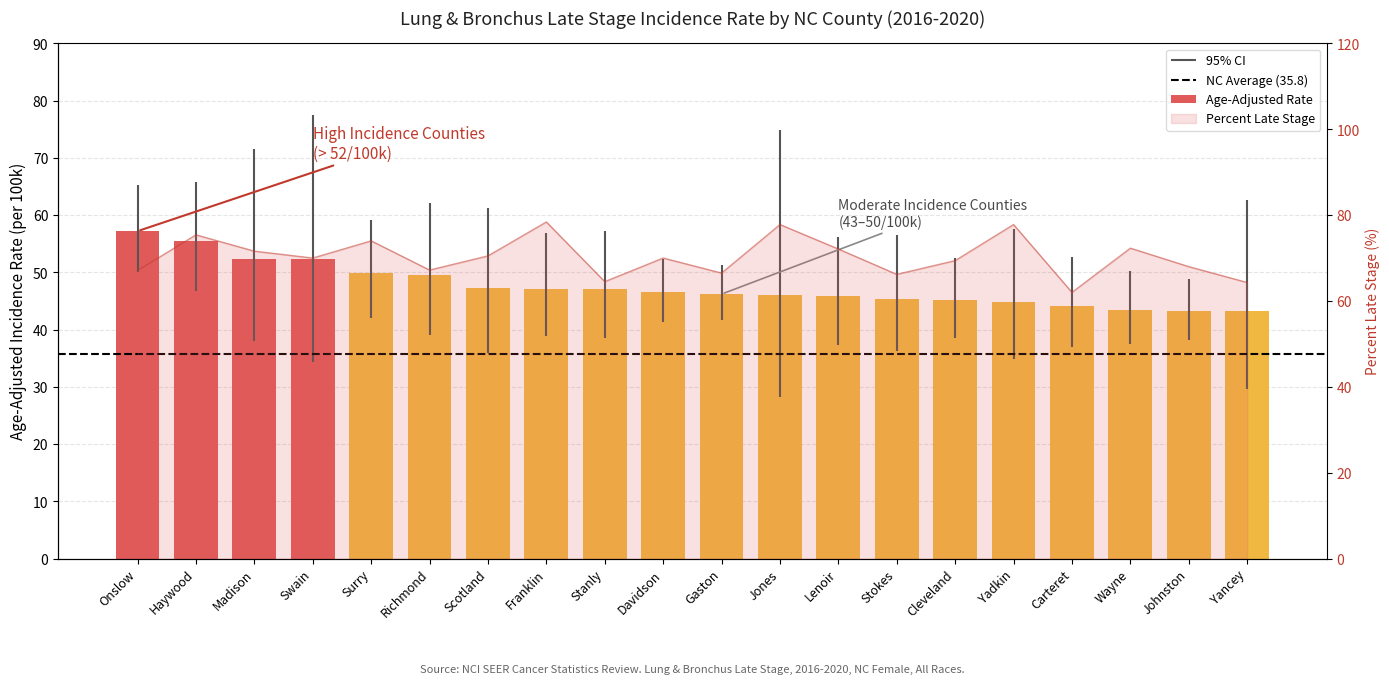

How many data points in Percent Late Stage are less than 70?

9